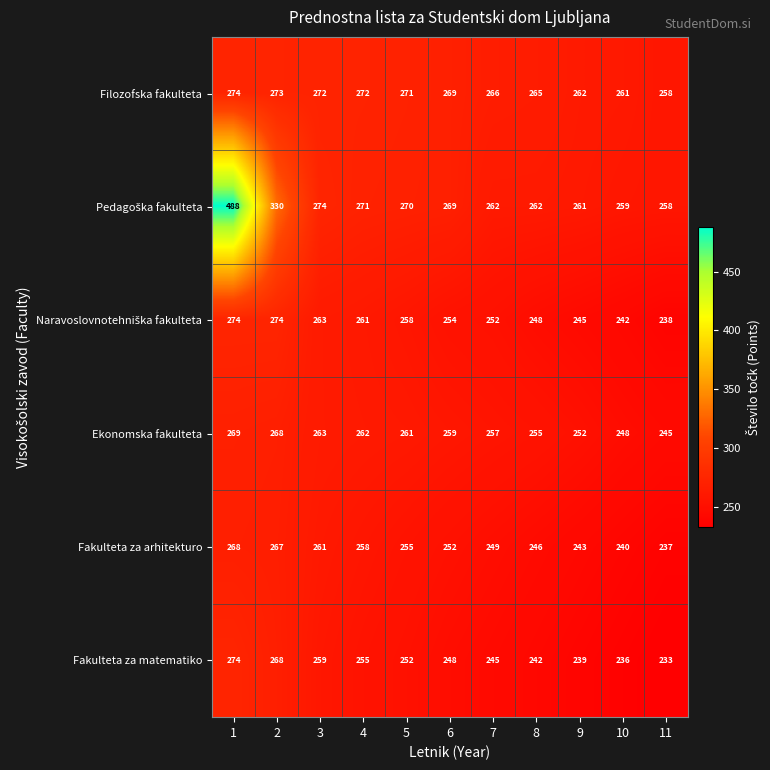

At which label does Ekonomska fakulteta reach its minimum?

11